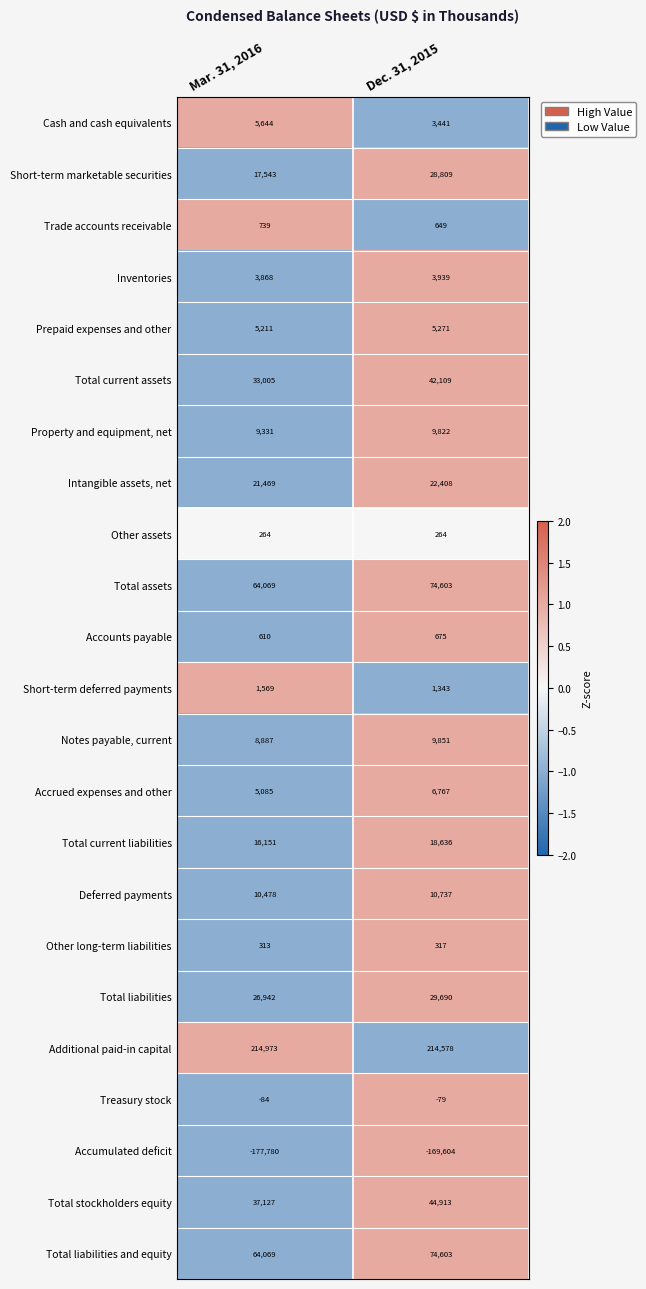

List the labels in order of Total stockholders equity value, smallest first.

Mar. 31, 2016, Dec. 31, 2015